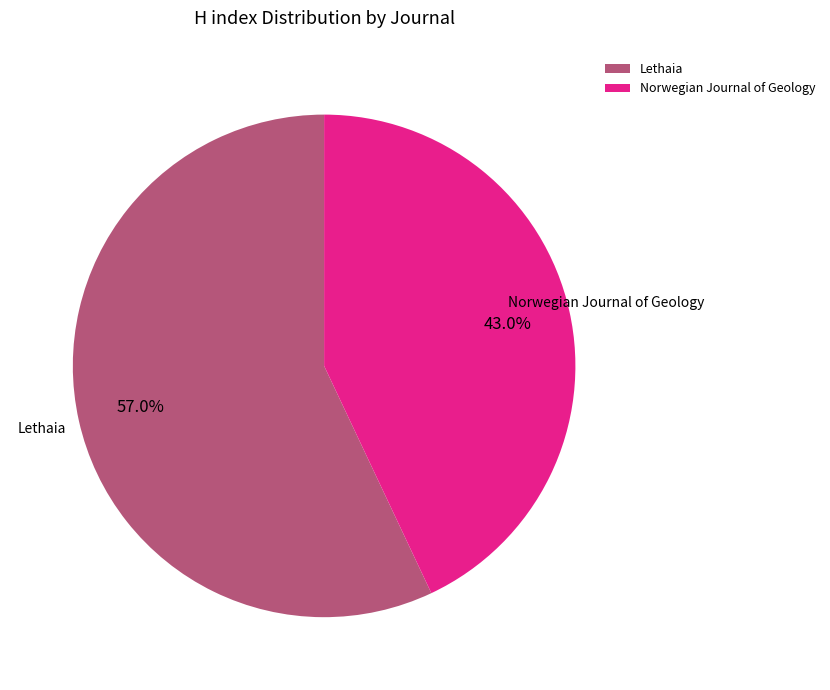

To the nearest percent, what is the difference between the largest and smallest slice percentages?

14%